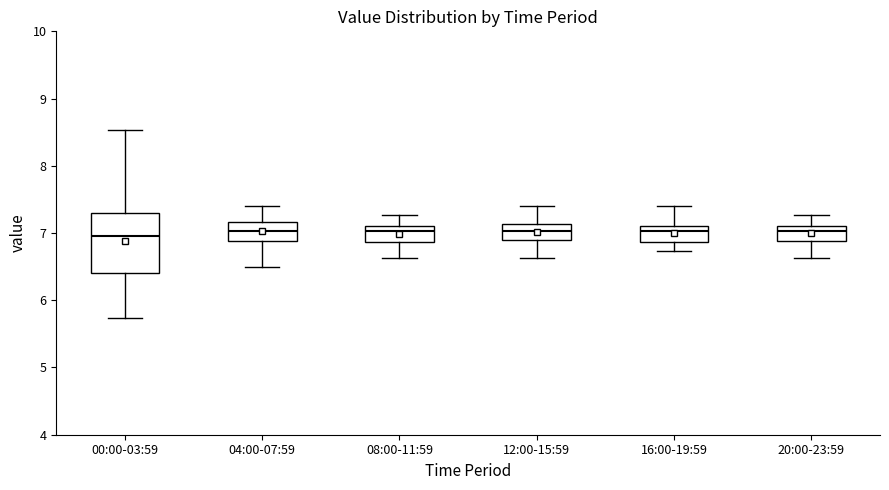

Comparing the boxes themselves (not the whiskers), which one is the tallest?

00:00-03:59